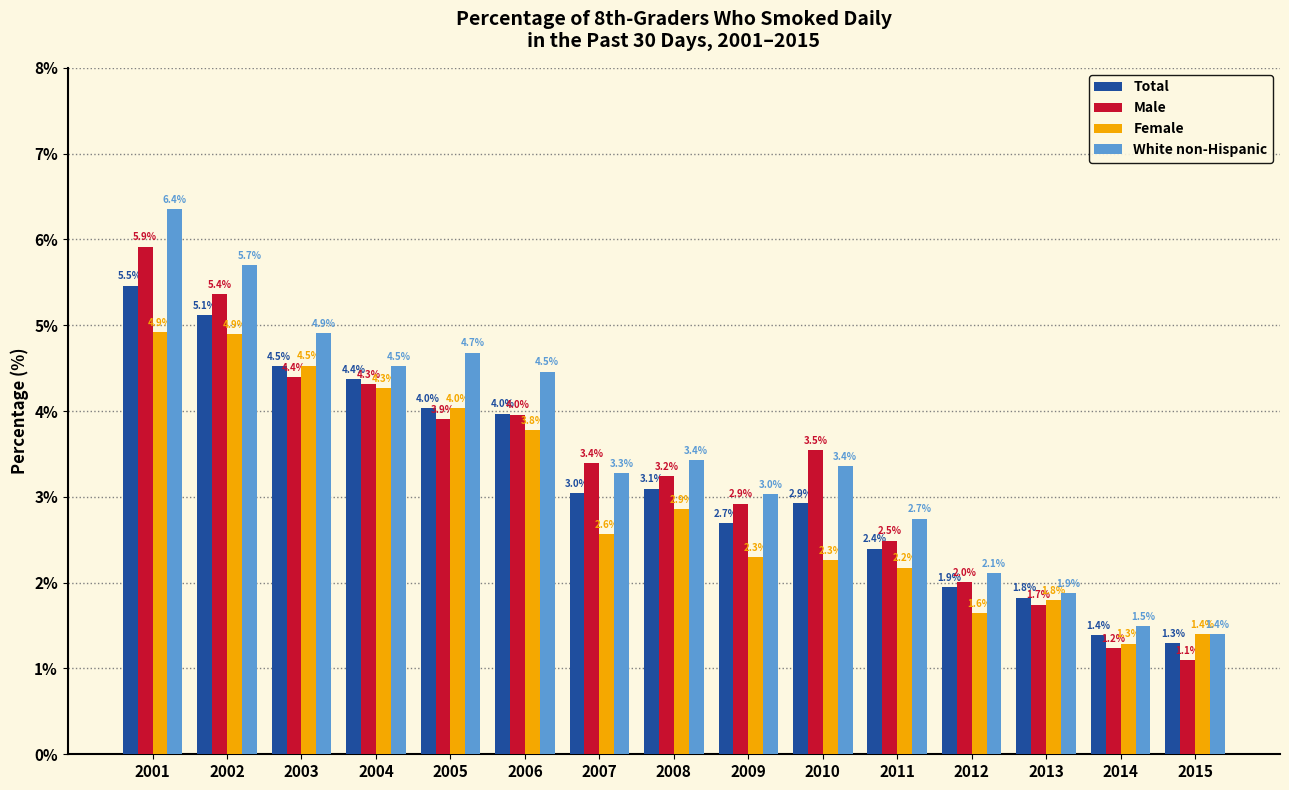

True or false: Male has a value of 1.2 at 2012.

False